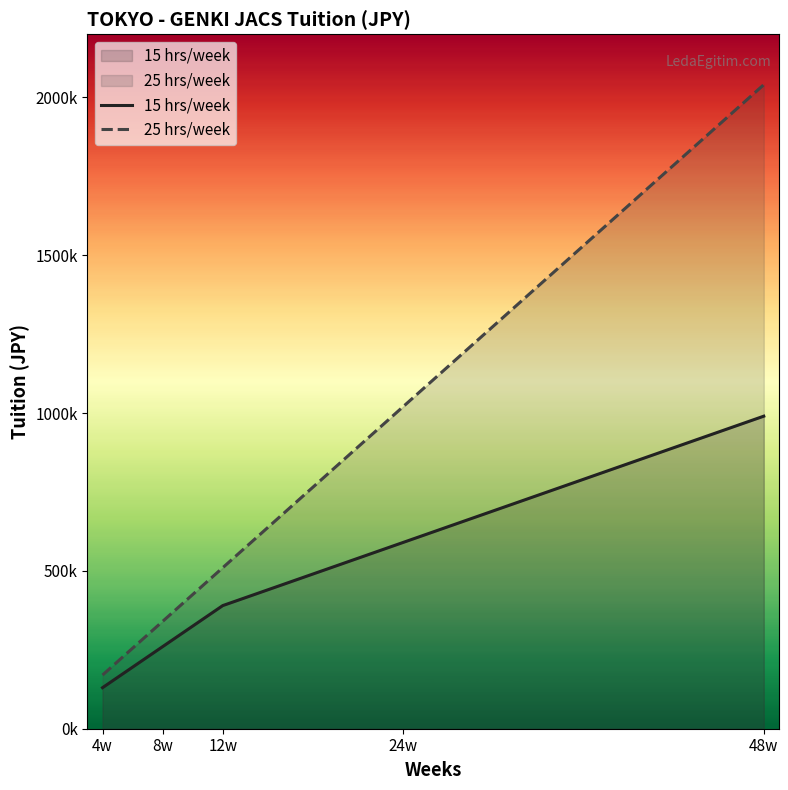

True or false: 25 hrs/week and 15 hrs/week cross at least once.

False